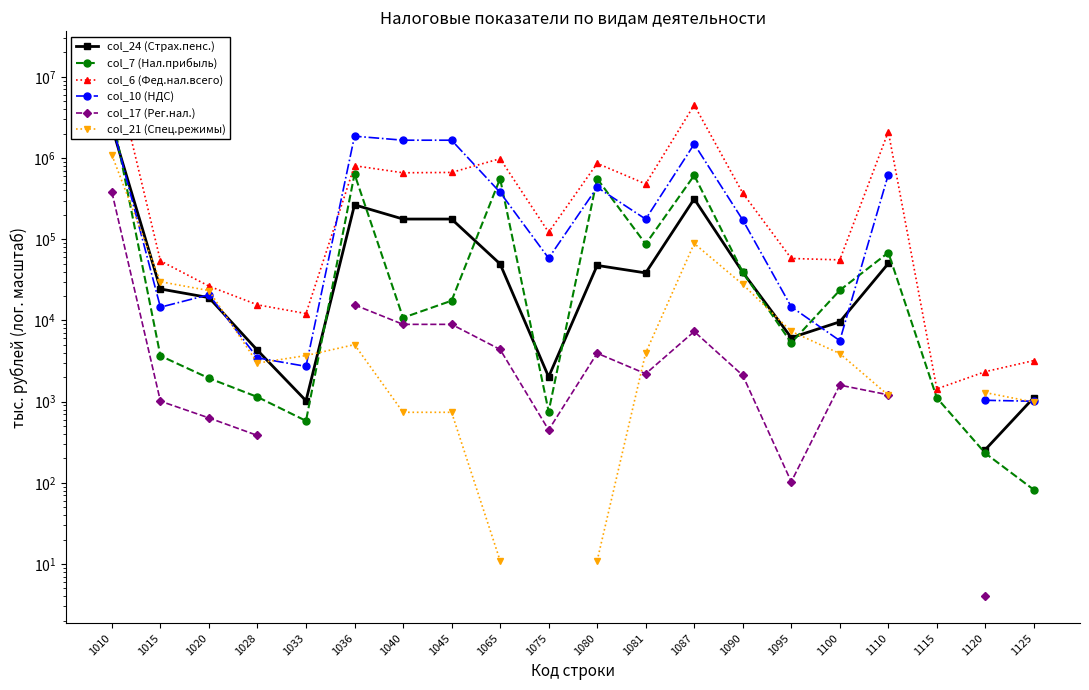

True or false: col_21 (Спец.режимы) has a value of 11.0 at 1065.

True